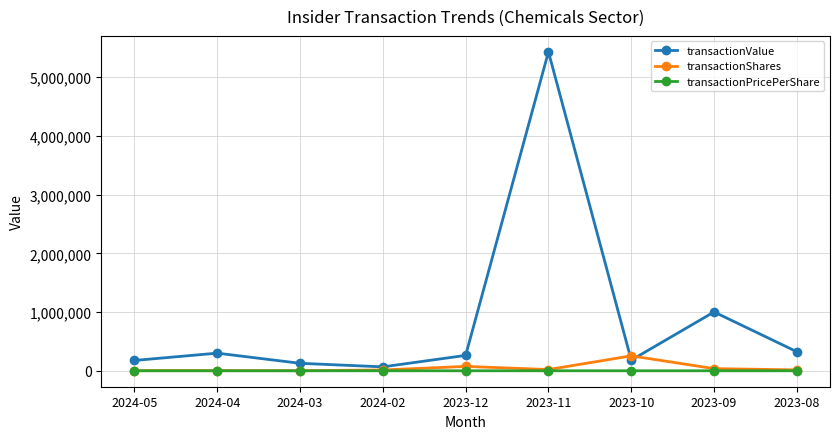

Is it true that transactionPricePerShare equals 4.8 at 2024-02?

True